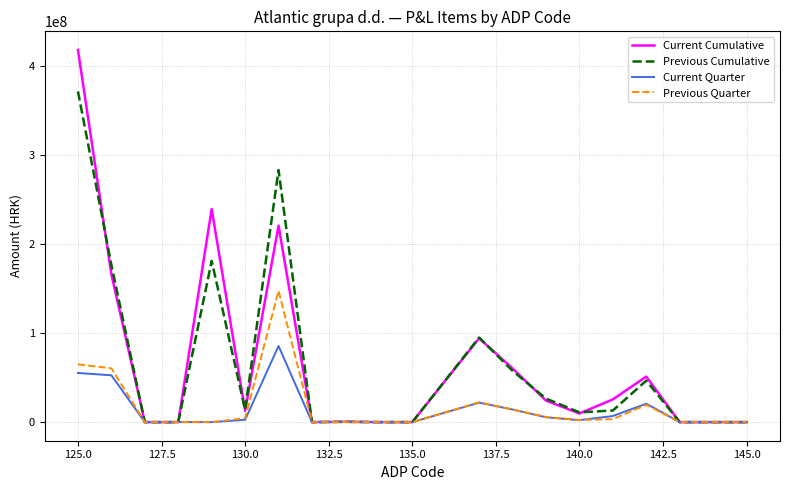

Which series has the largest range (max minus min)?

Current Cumulative